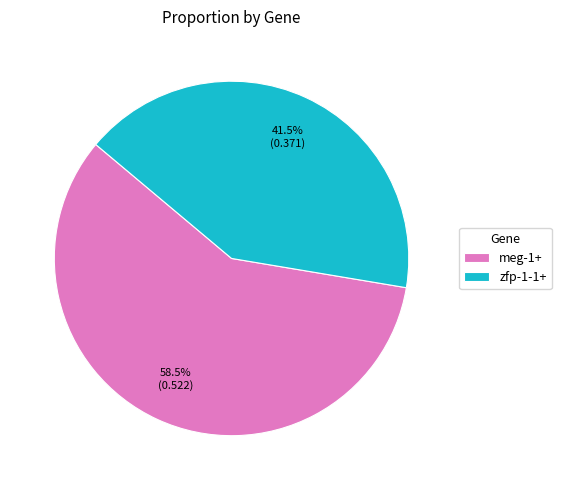

Which category has the biggest portion of the pie?

meg-1+